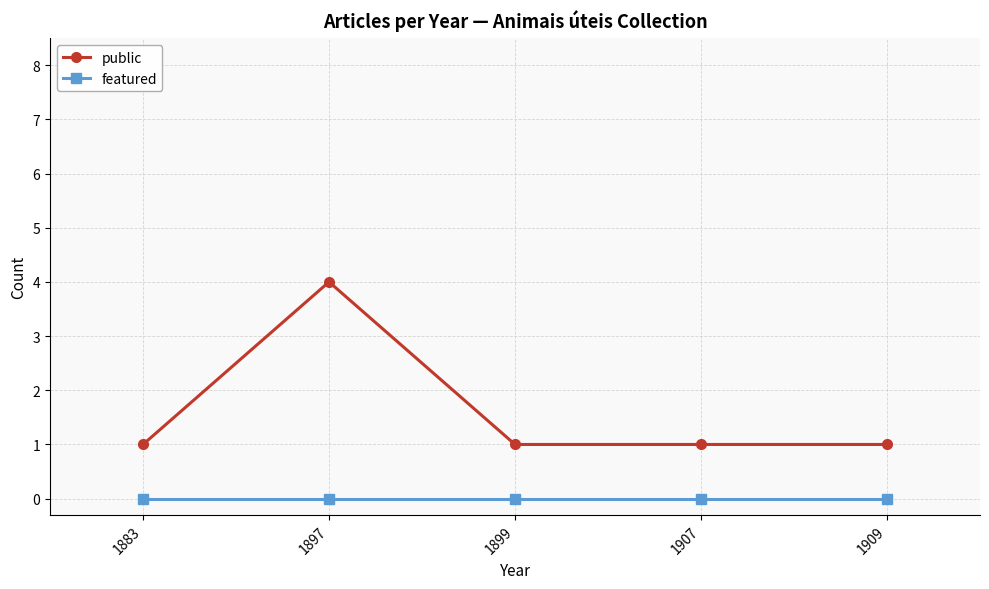

At which category is the sum across all series the highest?

1897